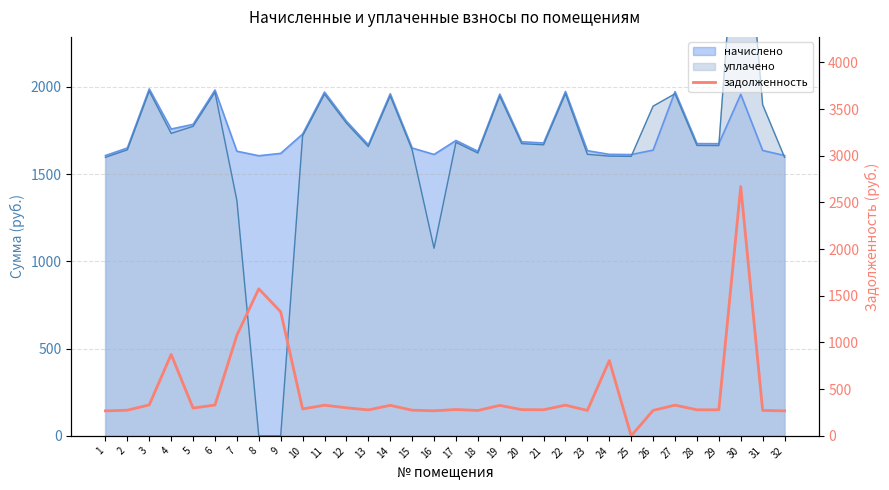

At which category does the chart reach its minimum across all series?

25